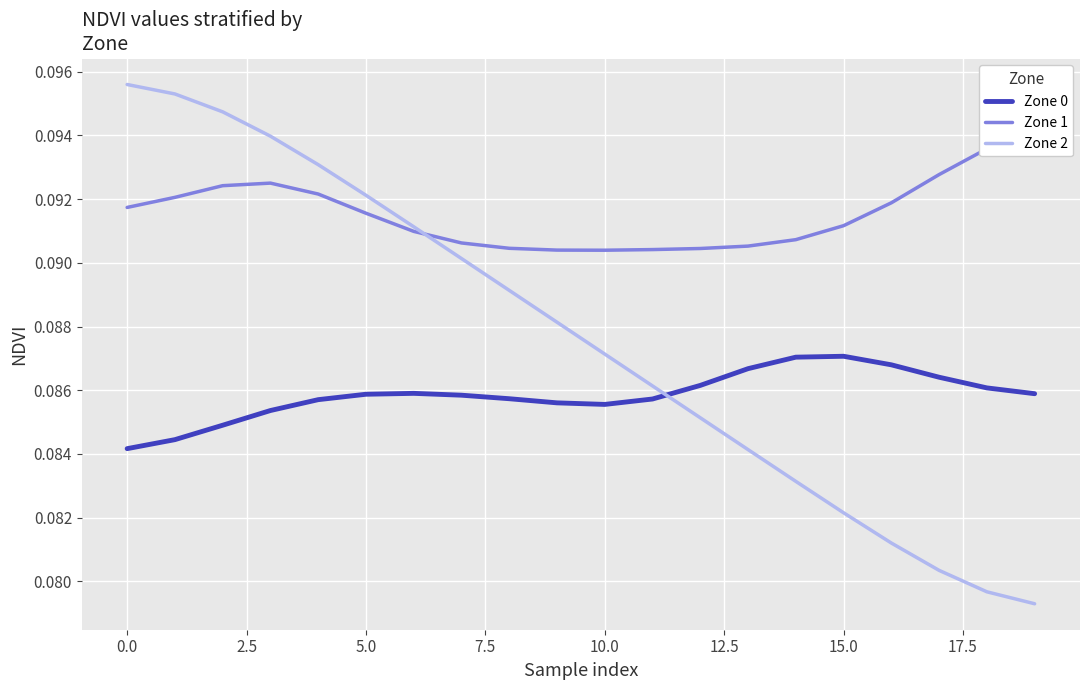

The value of Zone 0 at 5.0 is 0.1. True or false?

True